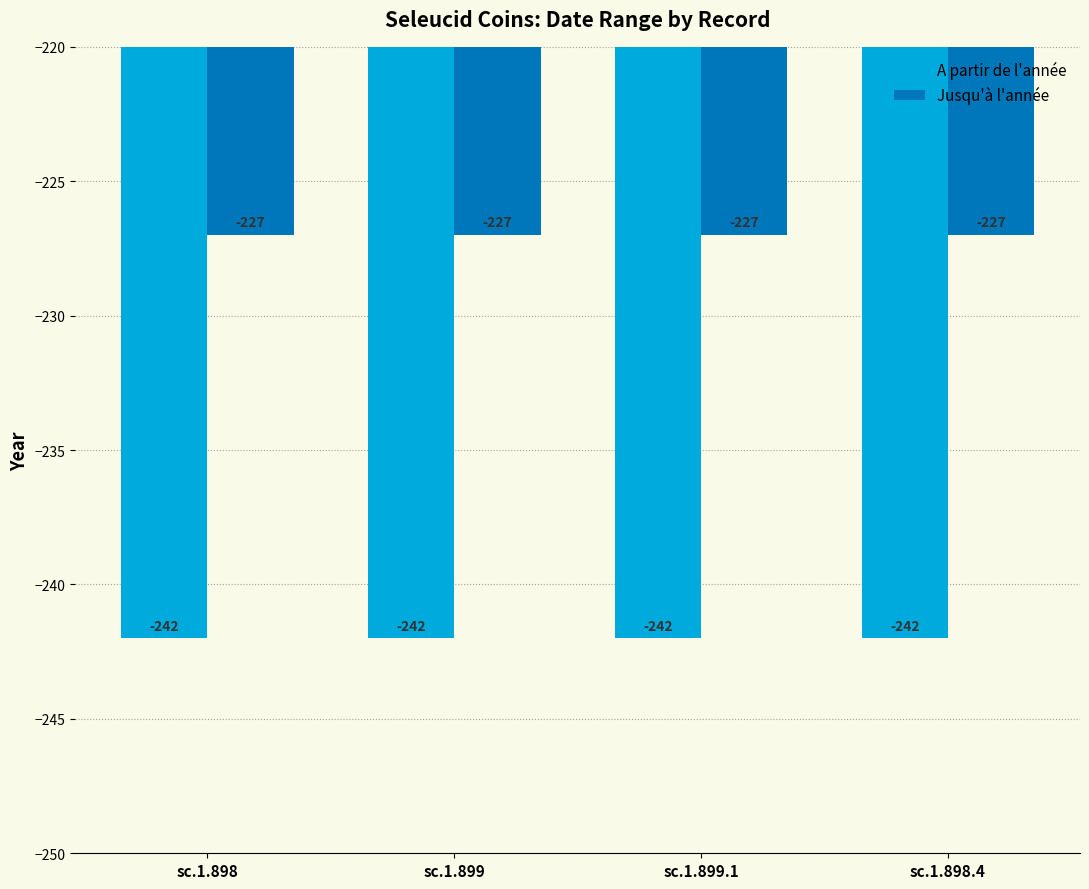

What is the minimum value for A partir de l'année?

-242